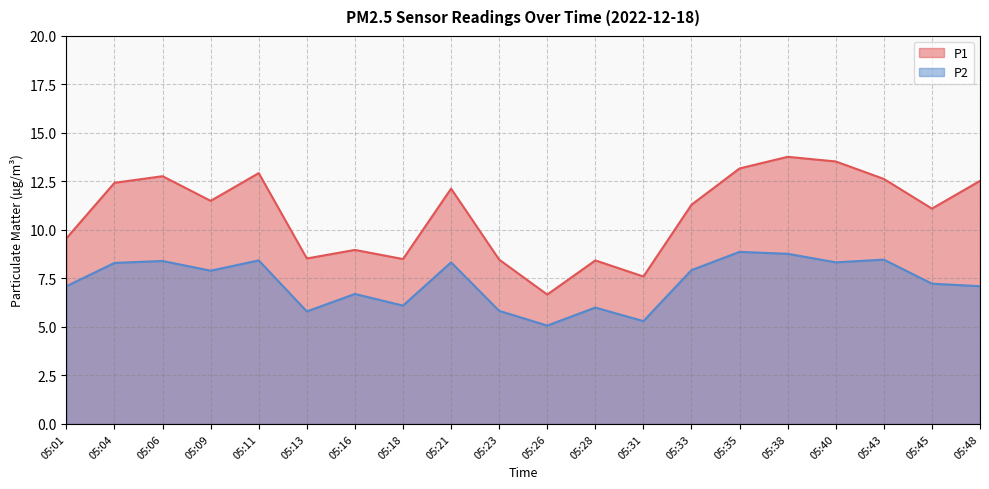

What is the lowest value of the P2 series?

5.1